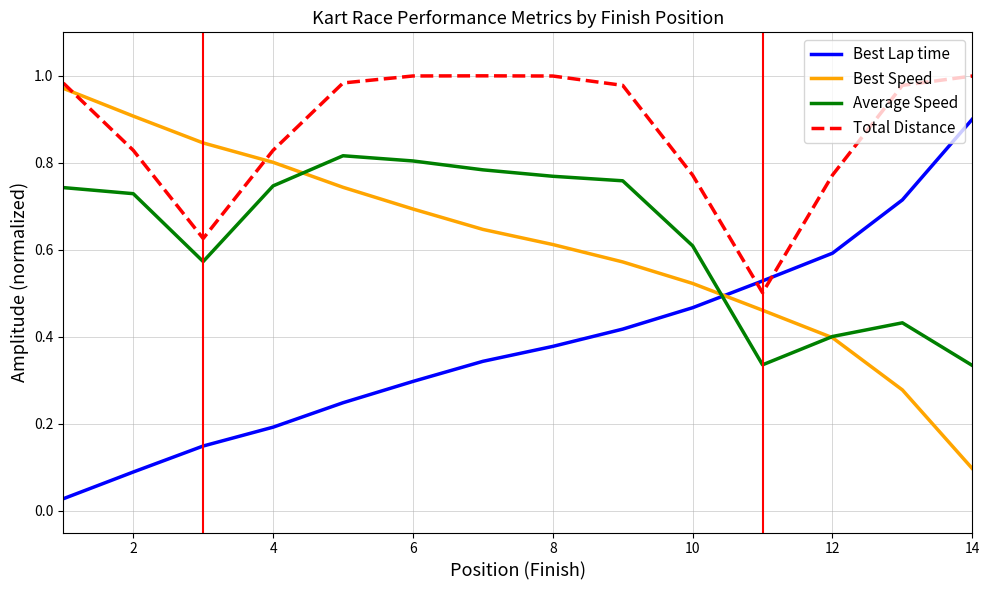

True or false: Total Distance and Average Speed cross at least once.

False